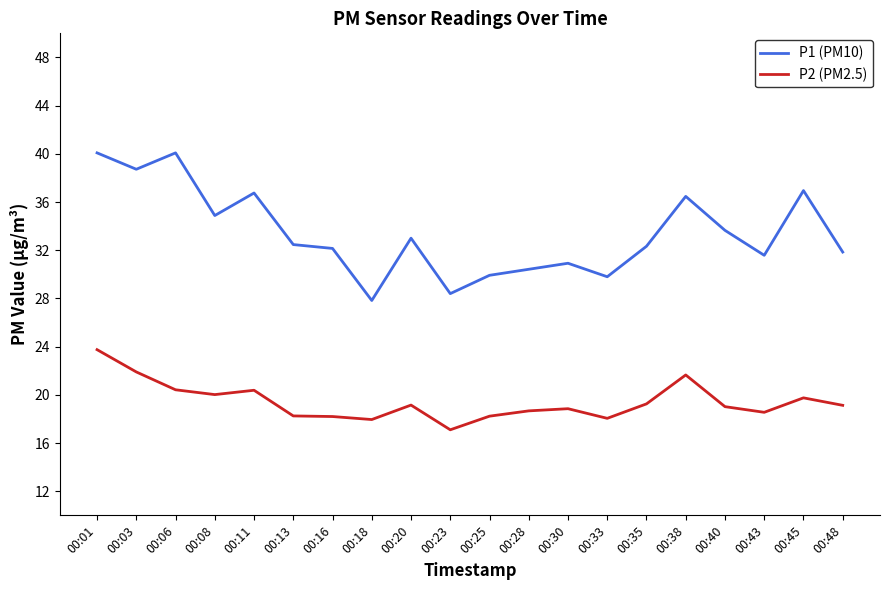

True or false: P2 (PM2.5) and P1 (PM10) intersect in this chart.

False